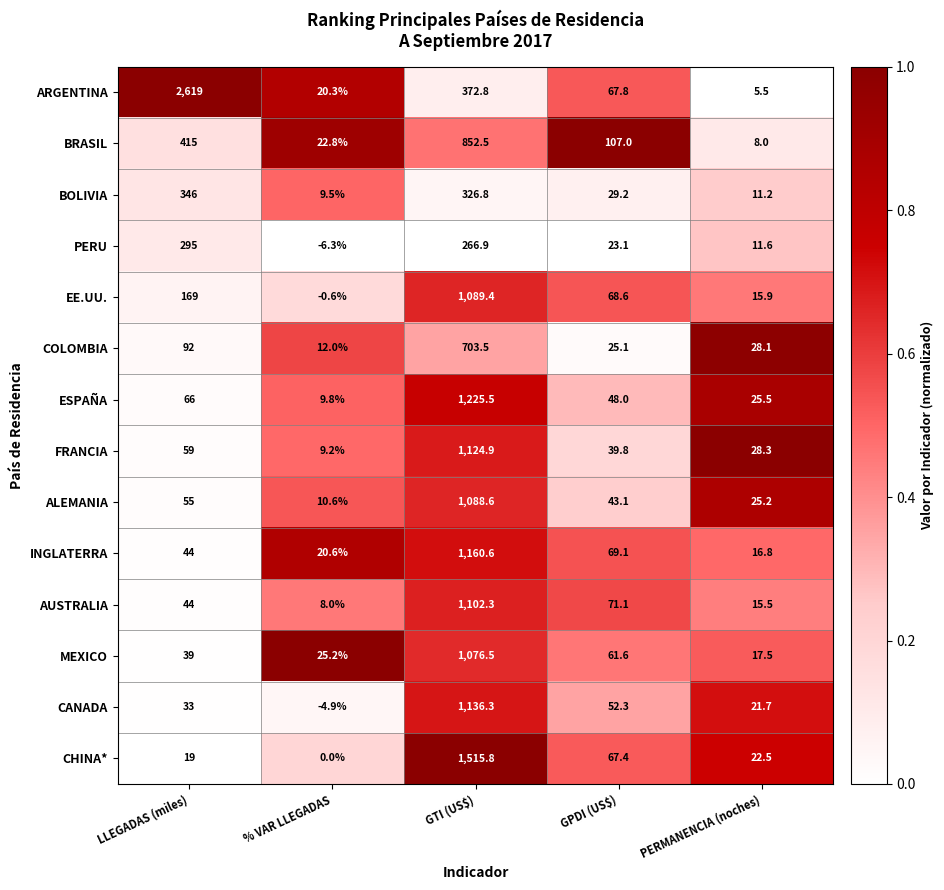

At which label is CANADA closest to 565?

GPDI (US$)